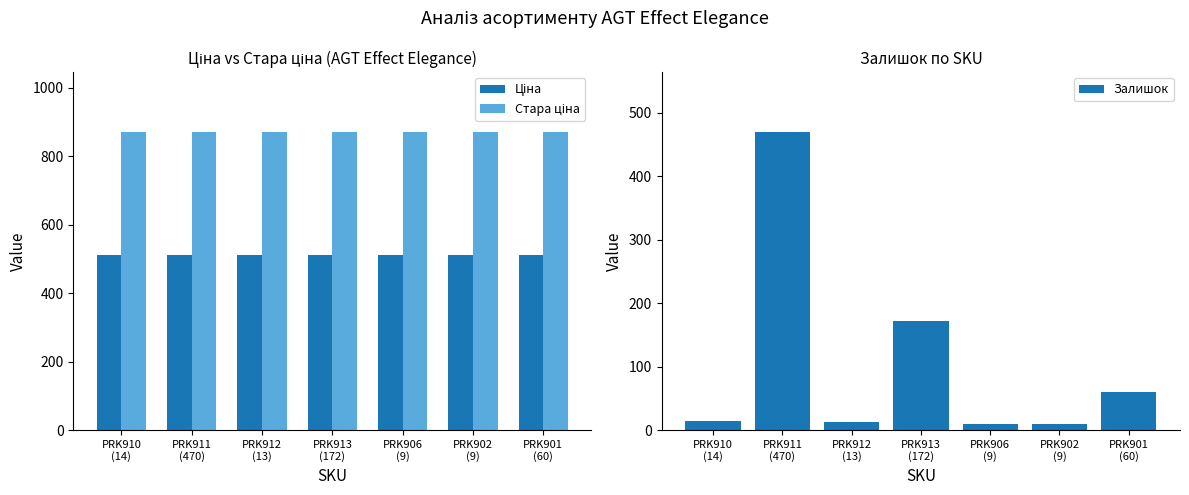

Which category has the lowest value in the Стара ціна series?

PRK910
(14)